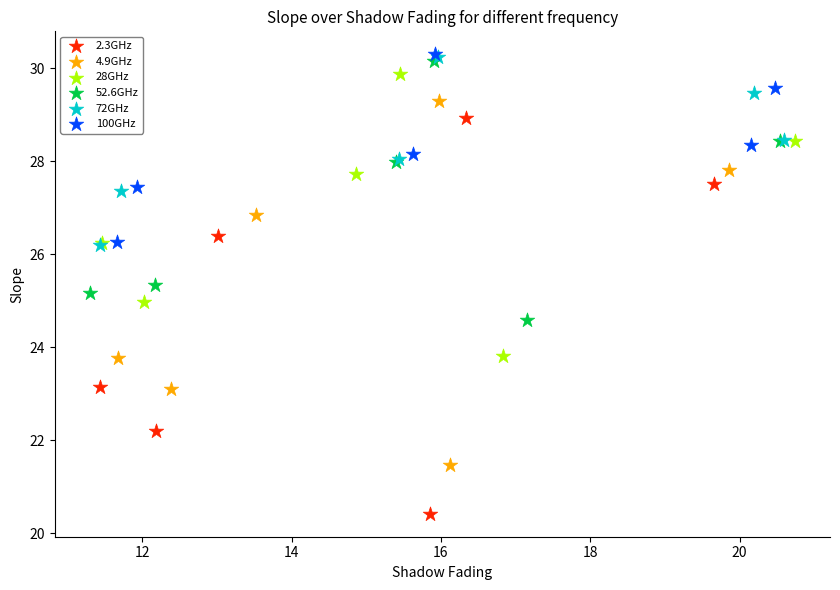

What are all the series names shown in the legend?

2.3GHz, 4.9GHz, 28GHz, 52.6GHz, 72GHz, 100GHz